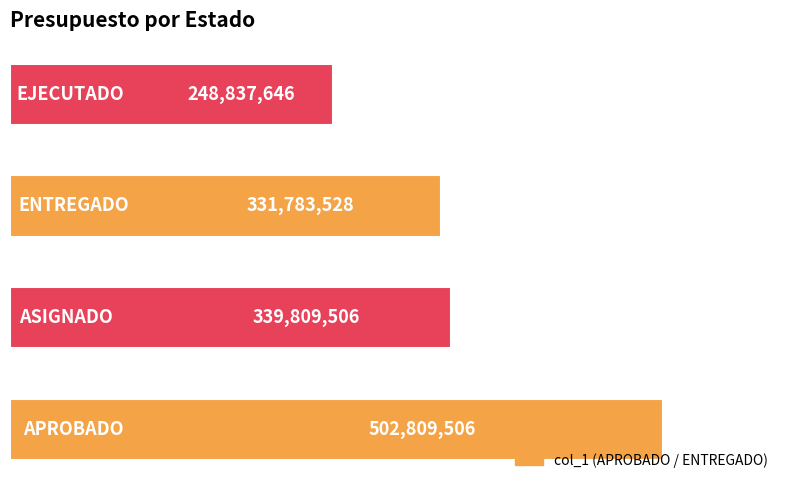

What is the greatest value displayed?

502809506